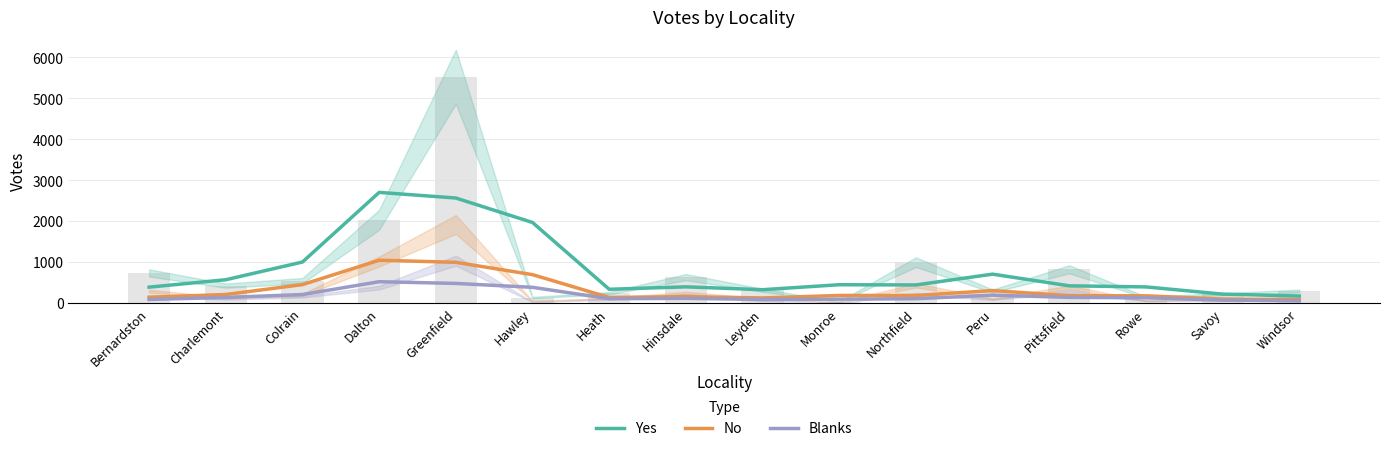

At which category does the chart reach its peak across all series?

Dalton